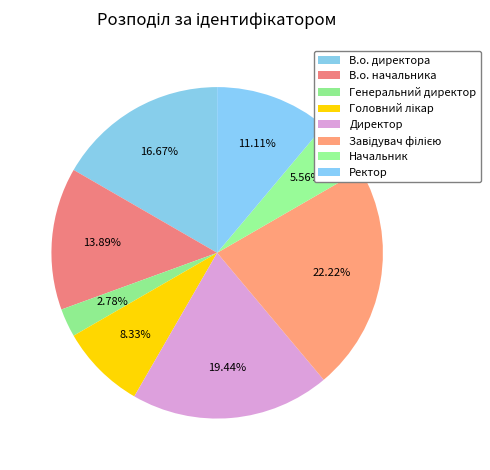

What is the ratio of the value at Ректор to the value at Головний лікар?

1.3